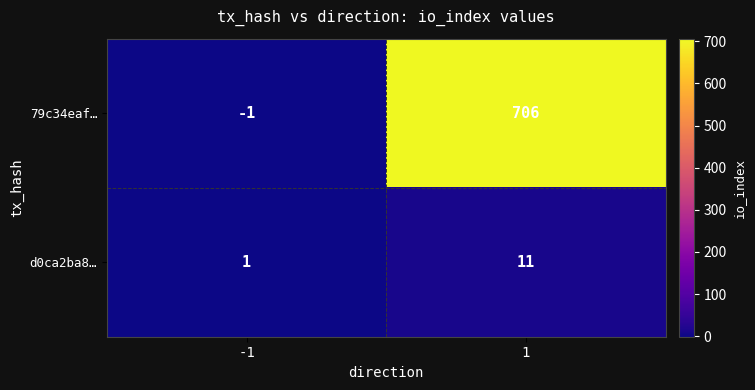

How many data points does each series have?

2